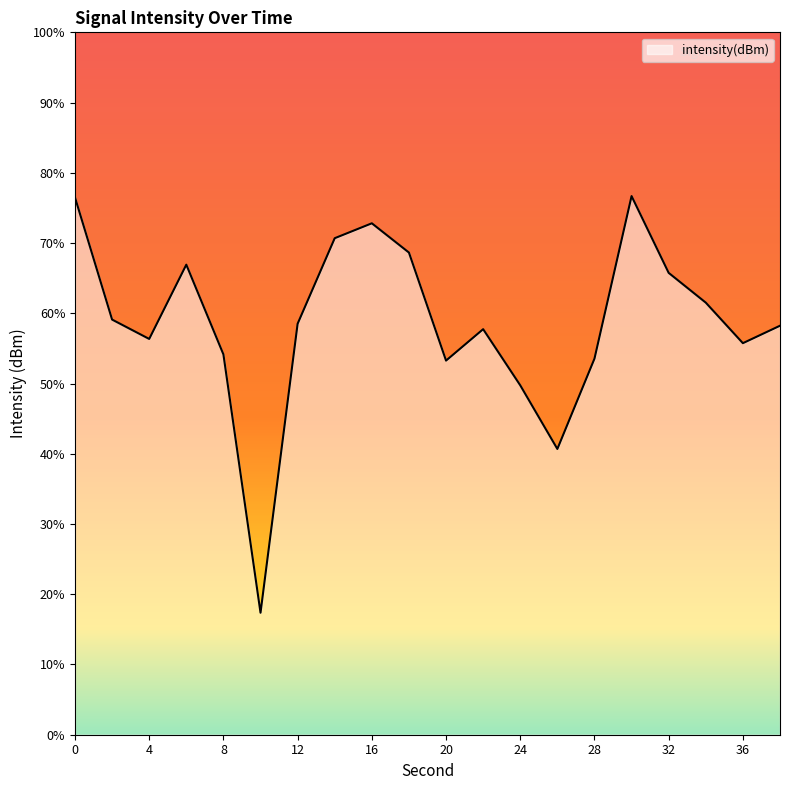

What value does the data have at 34?

-129.2